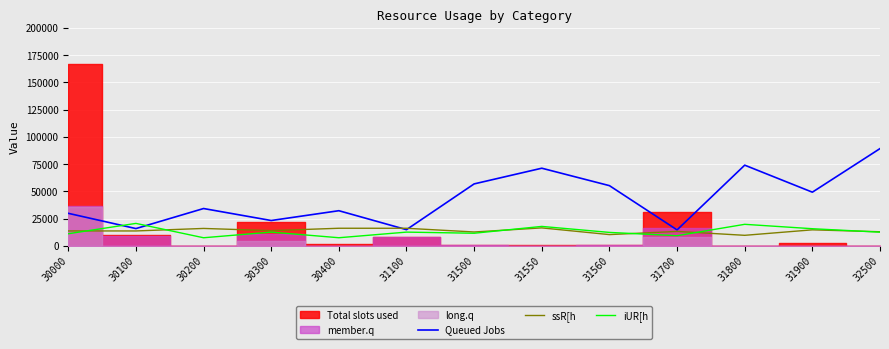

Which series ends up on top after the final intersection of Queued Jobs and iUR[h?

Queued Jobs